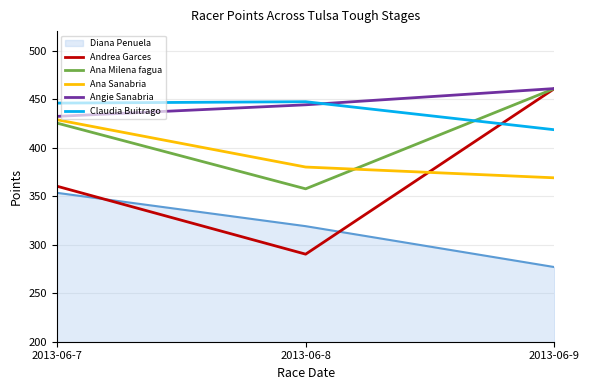

What is the spread (max minus min) of values at 2013-06-8?

157.1